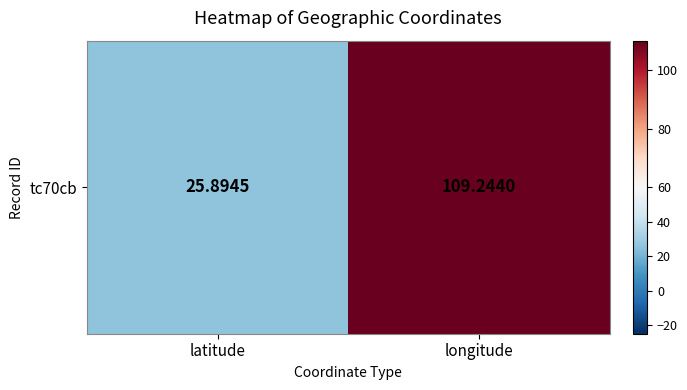

What is the difference between the maximum and minimum values?

83.3